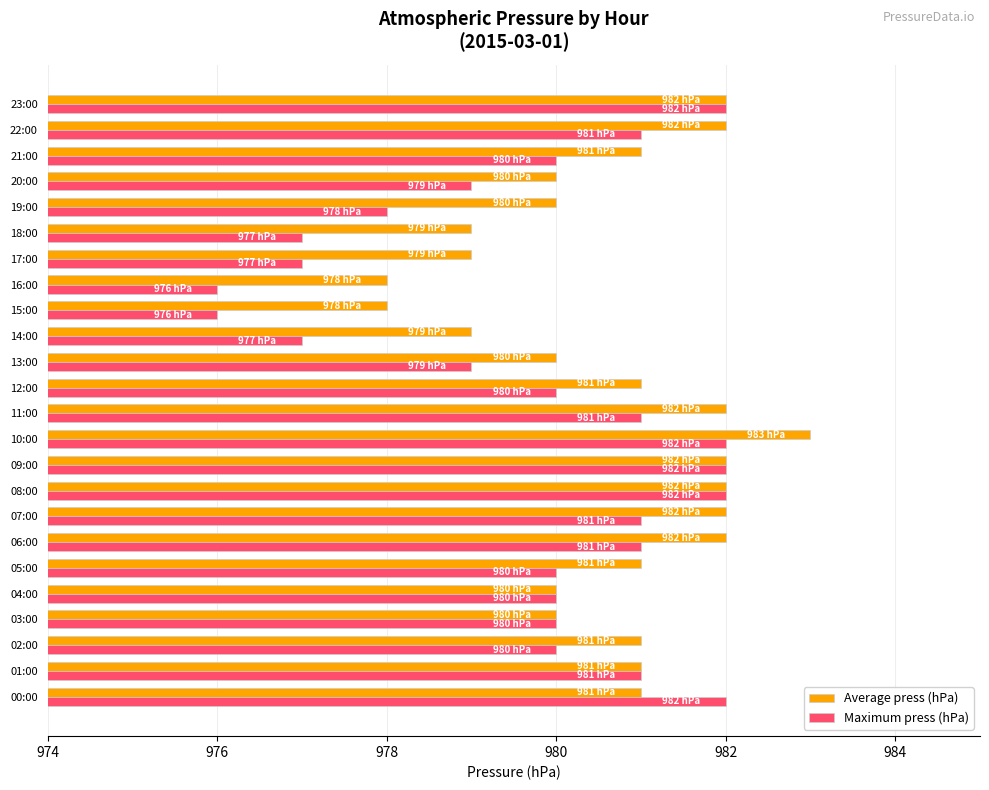

Rank the series by their average value, from highest to lowest.

Average press (hPa), Maximum press (hPa)